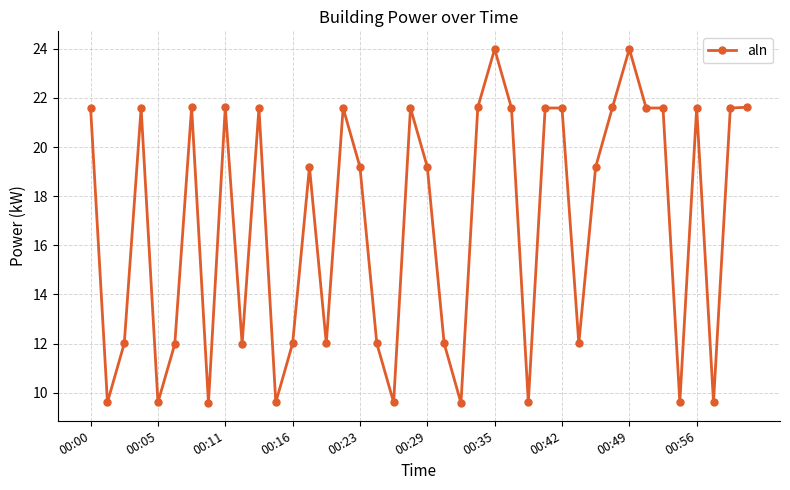

True or false: there are more than 2 points higher than both neighbors.

True